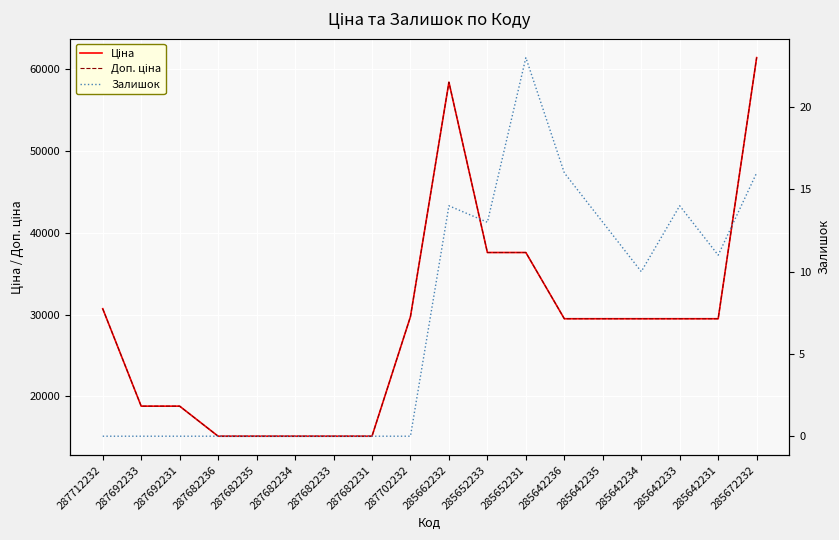

What is the label of the 2nd point from the right?

285642231